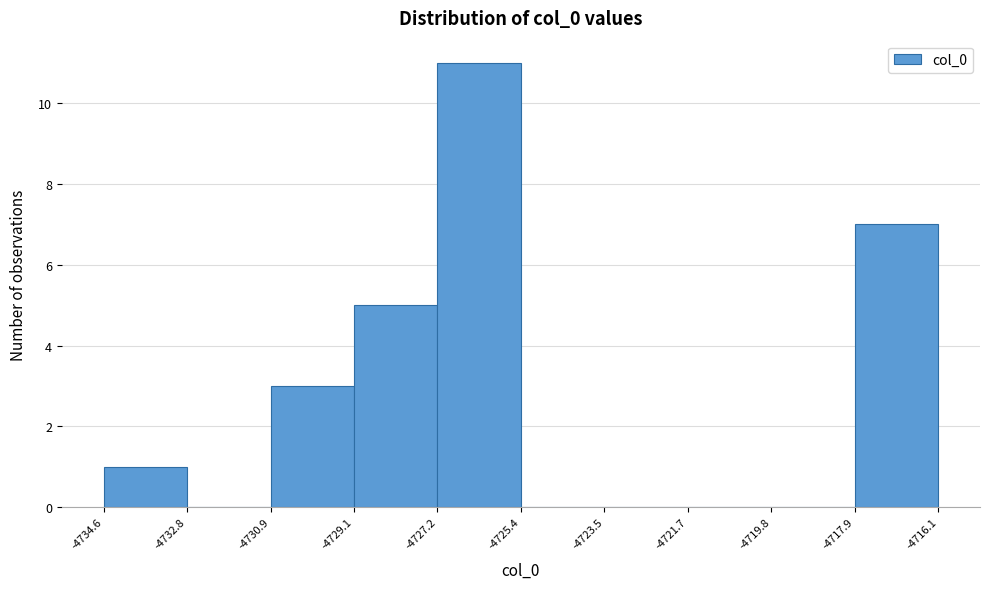

Which range on the x-axis has the tallest bar?

-4727.2 to -4725.4